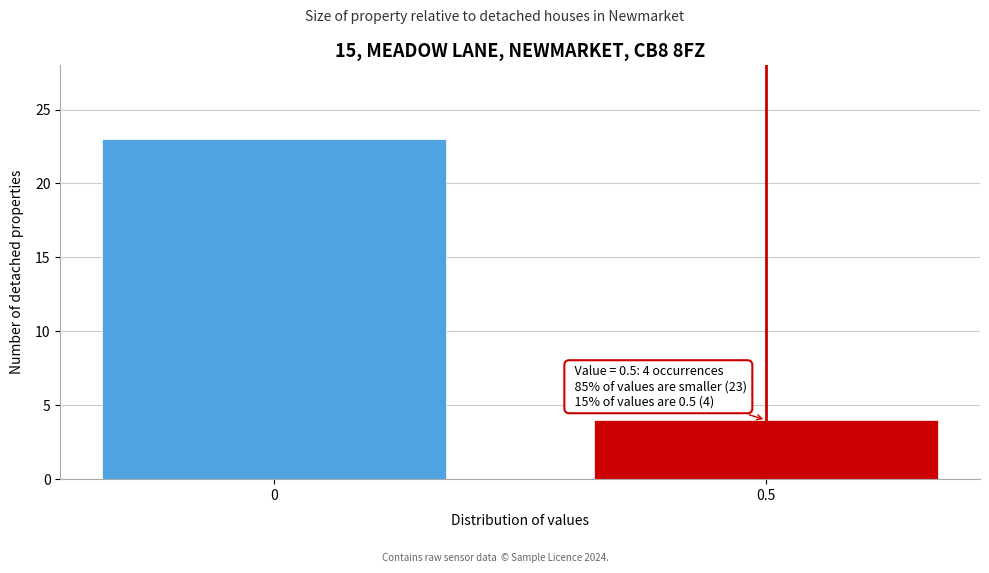

Reading right to left, list all the values displayed in this chart.

4	23